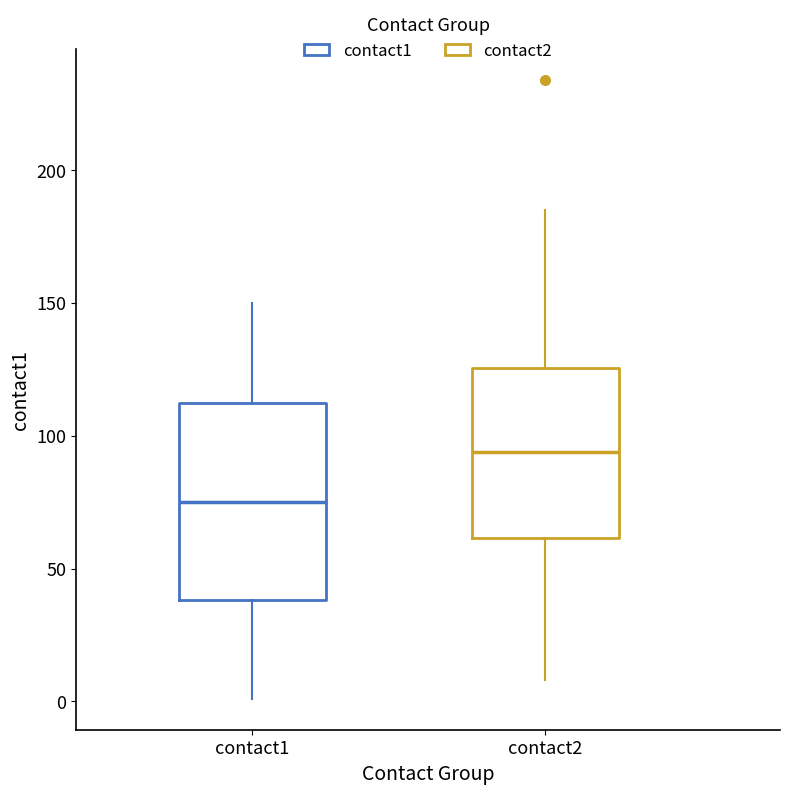

Reading left to right, transcribe this box plot: for each box, give where its median line is, the range the box spans, and where its two whiskers end, as read against the y-axis. The values are not printed on the chart, so give them approximately, as read against the axis.

contact1: median 75, box 40 to 115, whiskers 0 to 150
contact2: median 95, box 60 to 125, whiskers 10 to 185